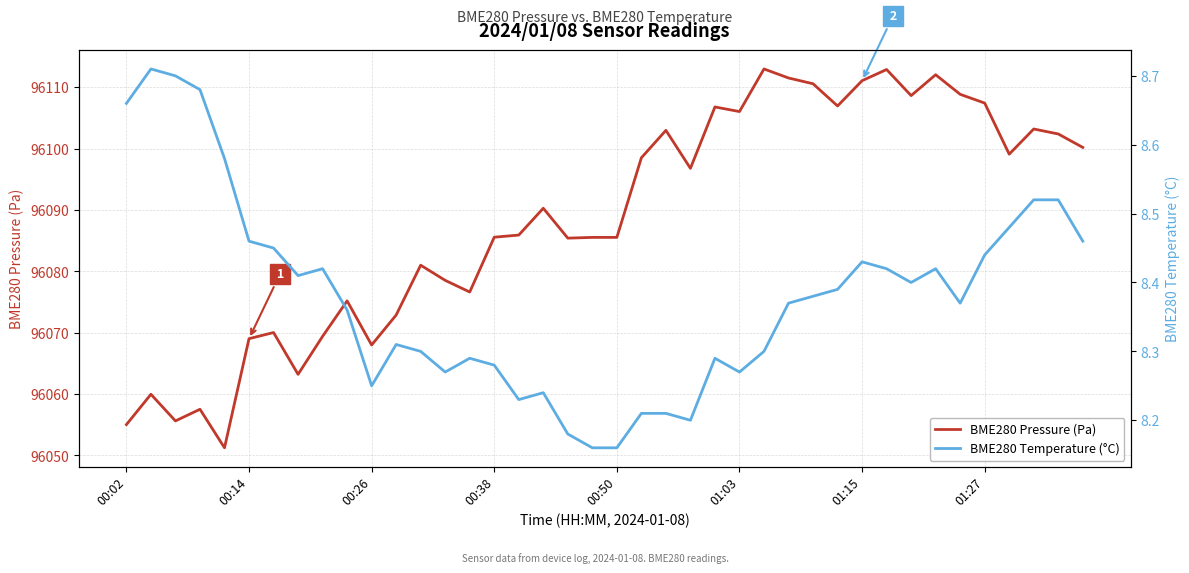

Is this an area chart (filled region under the line)?

No